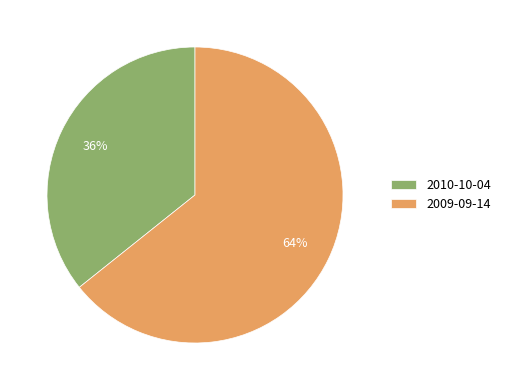

The 2009-09-14 slice represents 56% of the pie. True or false?

False